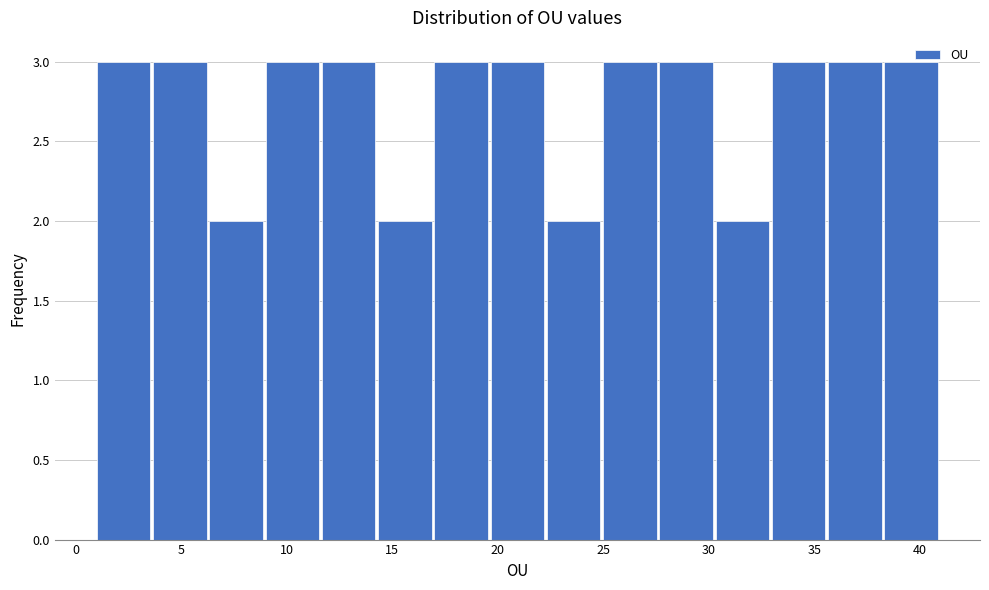

Reading left to right, transcribe this chart: for each bar, give the range it covers on the x-axis and its height. Neither the bar edges nor the heights are printed on the chart, so give them approximately, as read against the axes.

1.0 to 3.5: 3
3.5 to 6.5: 3
6.5 to 9.0: 2
9.0 to 11.5: 3
11.5 to 14.5: 3
14.5 to 17.0: 2
17.0 to 19.5: 3
19.5 to 22.5: 3
22.5 to 25.0: 2
25.0 to 27.5: 3
27.5 to 30.5: 3
30.5 to 33.0: 2
33.0 to 35.5: 3
35.5 to 38.5: 3
38.5 to 41.0: 3